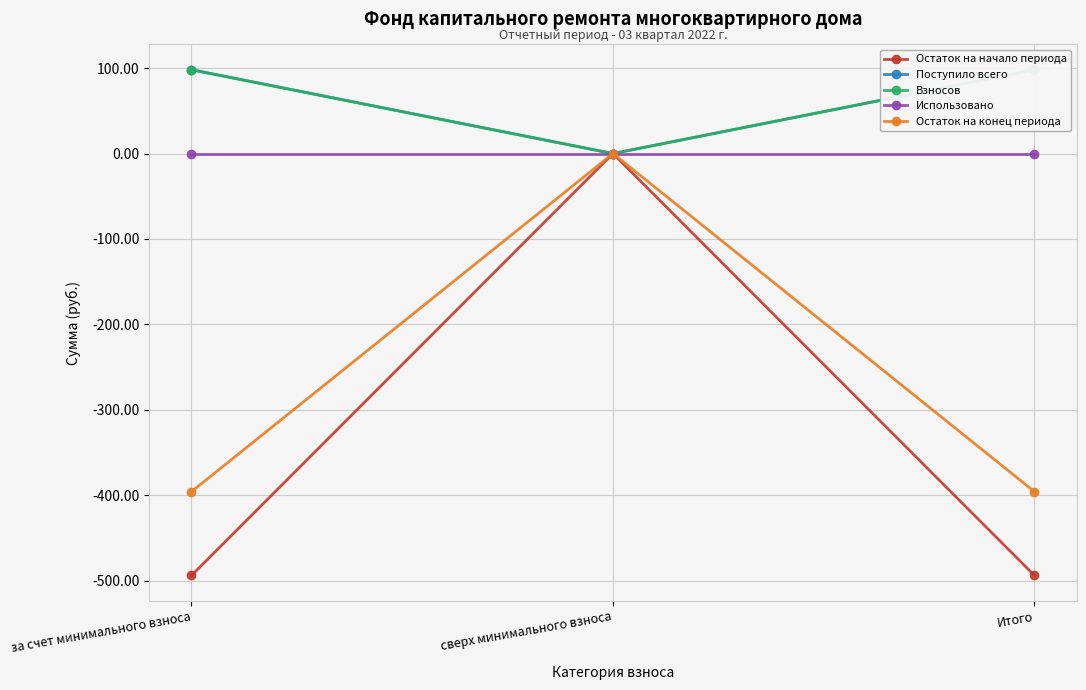

What position from the left is Итого?

3